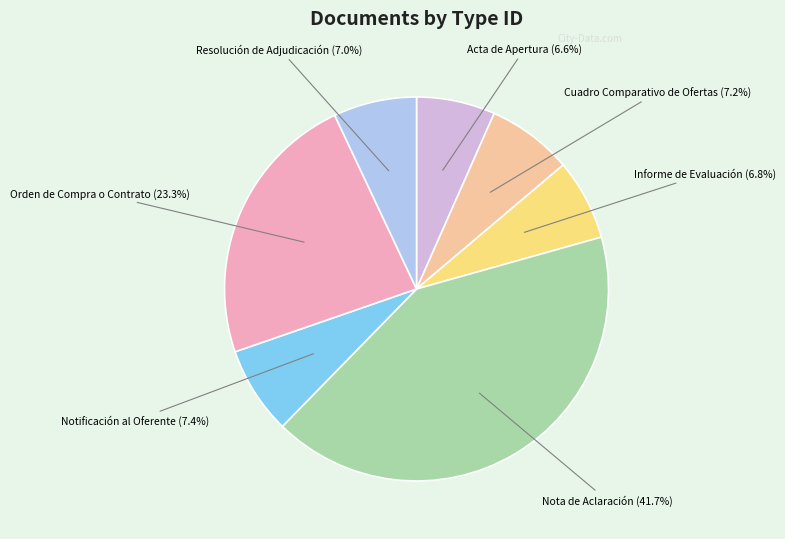

How many segments does this pie chart have?

7